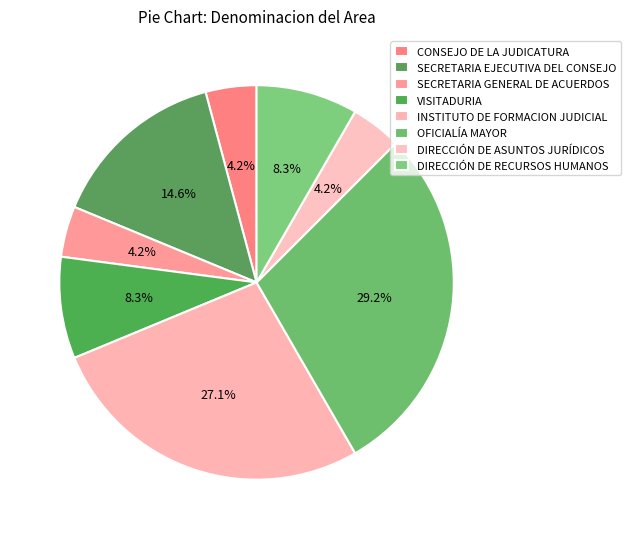

Is the sum of SECRETARIA EJECUTIVA DEL CONSEJO and DIRECCIÓN DE ASUNTOS JURÍDICOS greater than half?

No